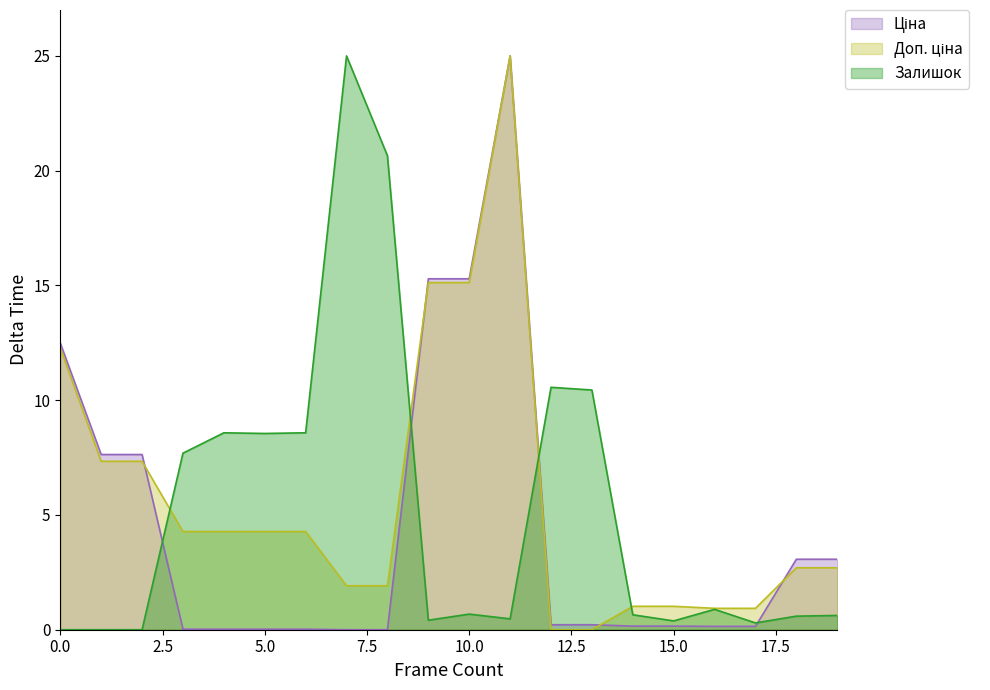

True or false: Залишок has more than 0 interior local peaks.

True